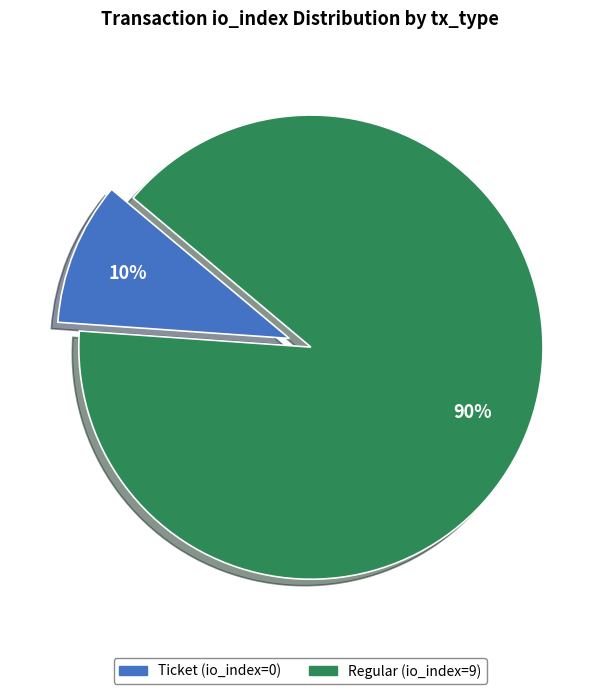

To the nearest percent, what is the difference between the Ticket (io_index=0) and Regular (io_index=9) slice percentages?

80%